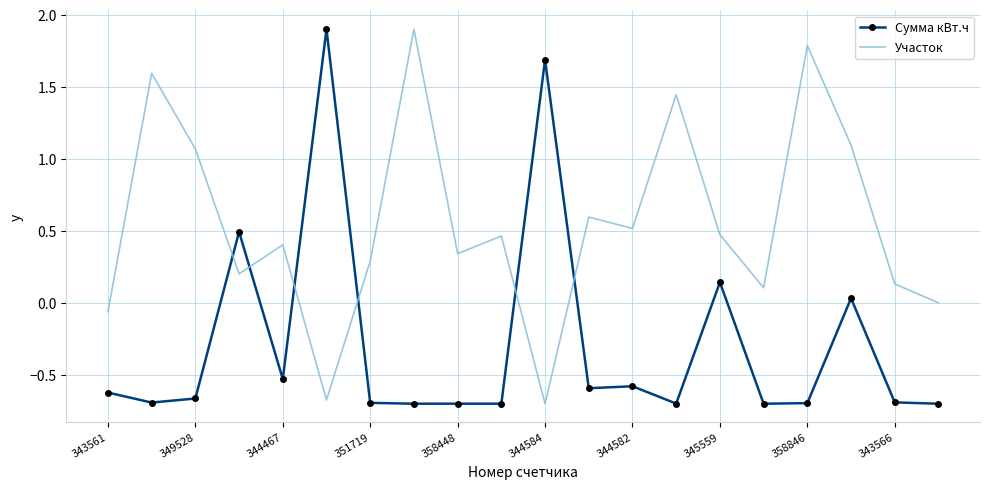

Rank the series by their average value, from highest to lowest.

Участок, Сумма кВт.ч